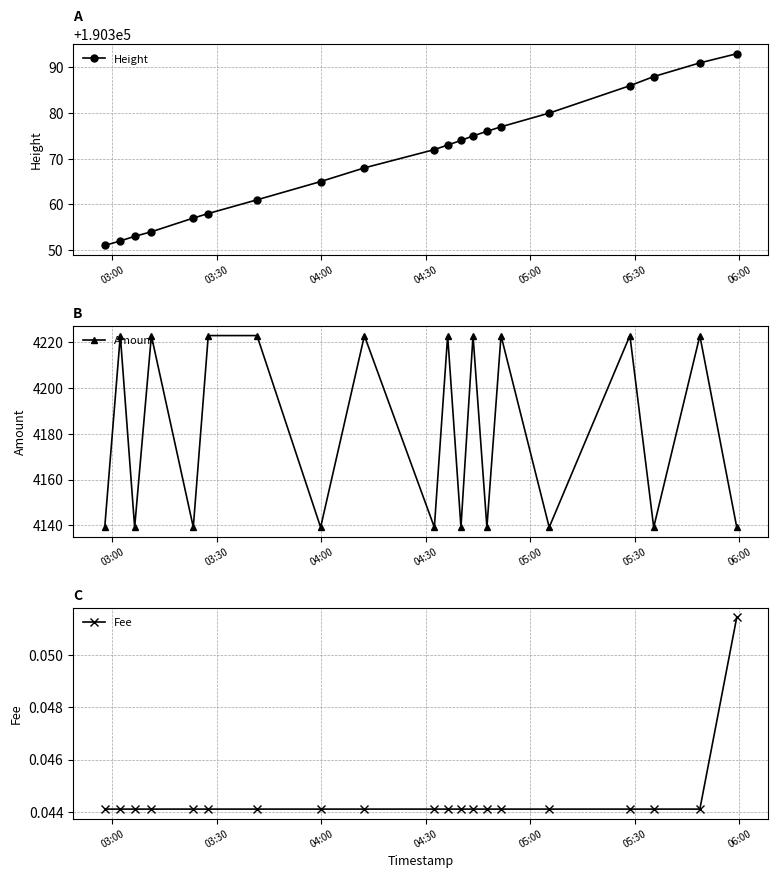

True or false: Amount and Fee cross at least once.

False